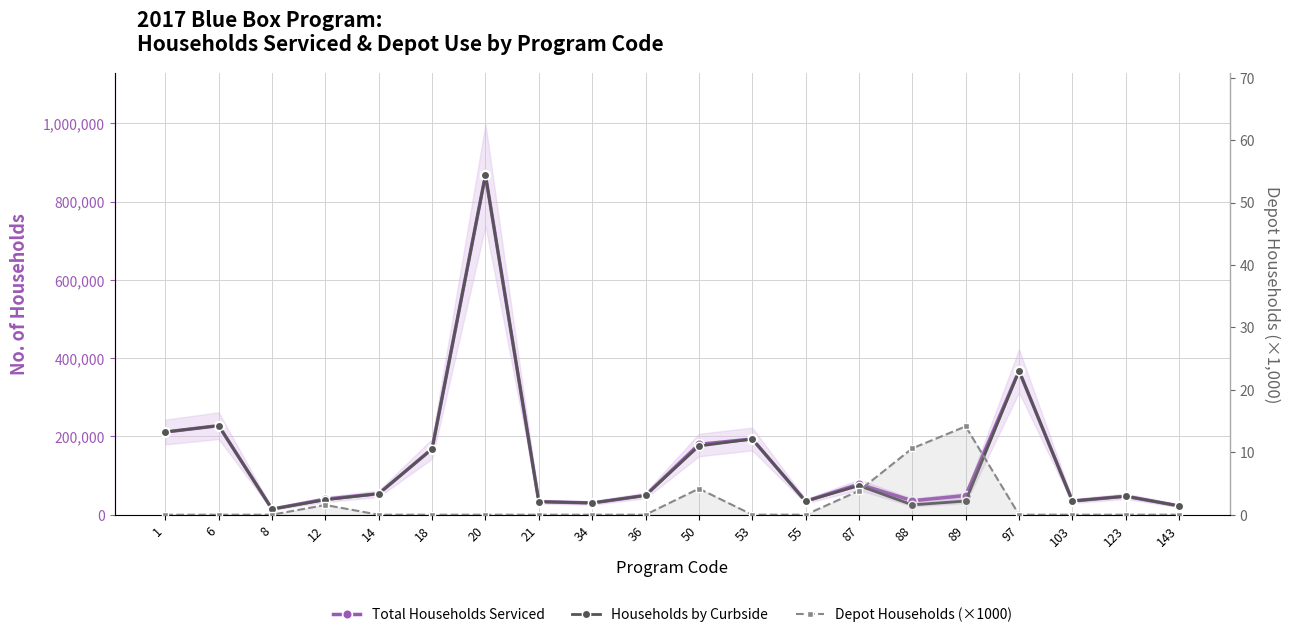

Is the value of Households by Curbside at 97 greater than the value of Total Households Serviced at 88?

Yes